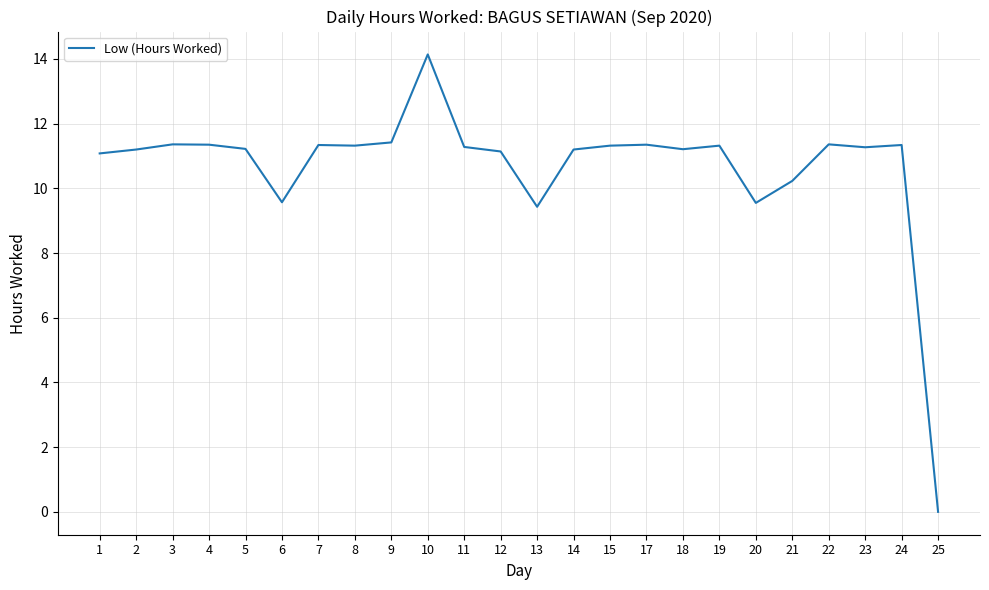

Does the chart have visible grid lines?

Yes